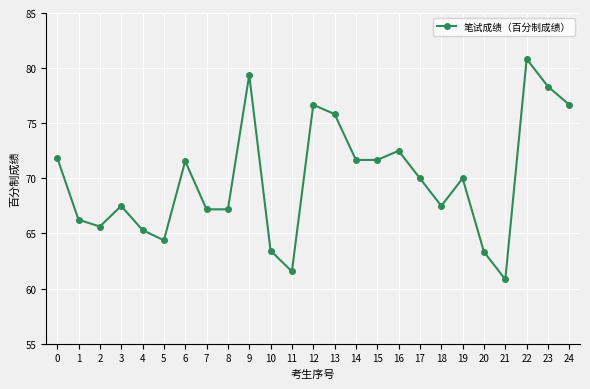

How many lines are shown in the chart?

1